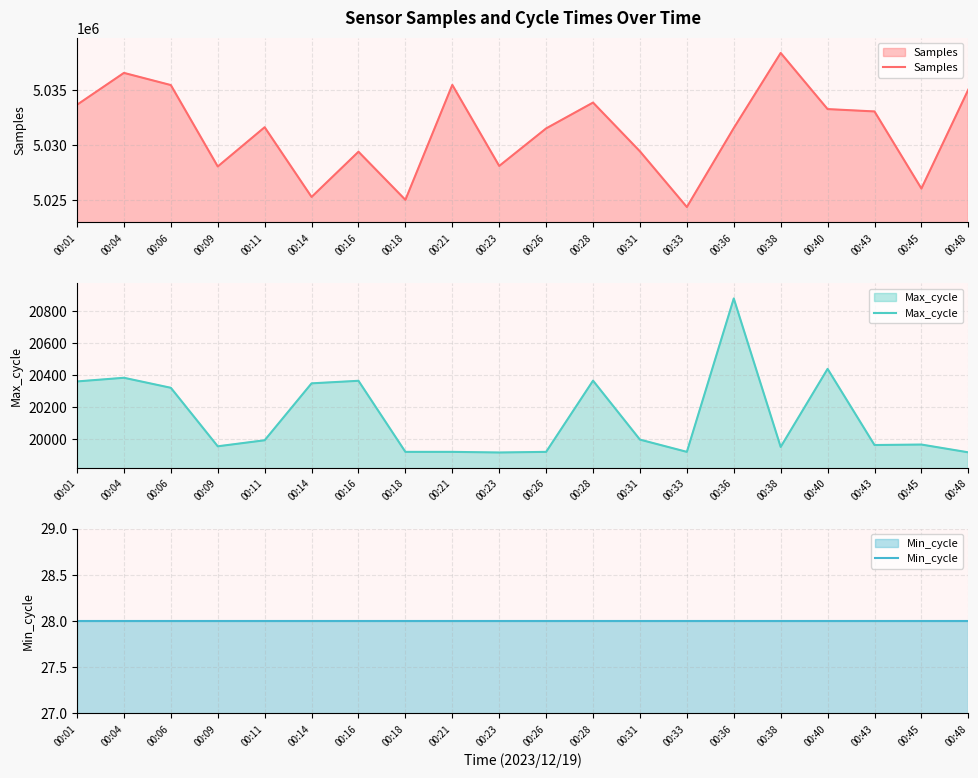

True or false: Samples and Max_cycle cross at least once.

False